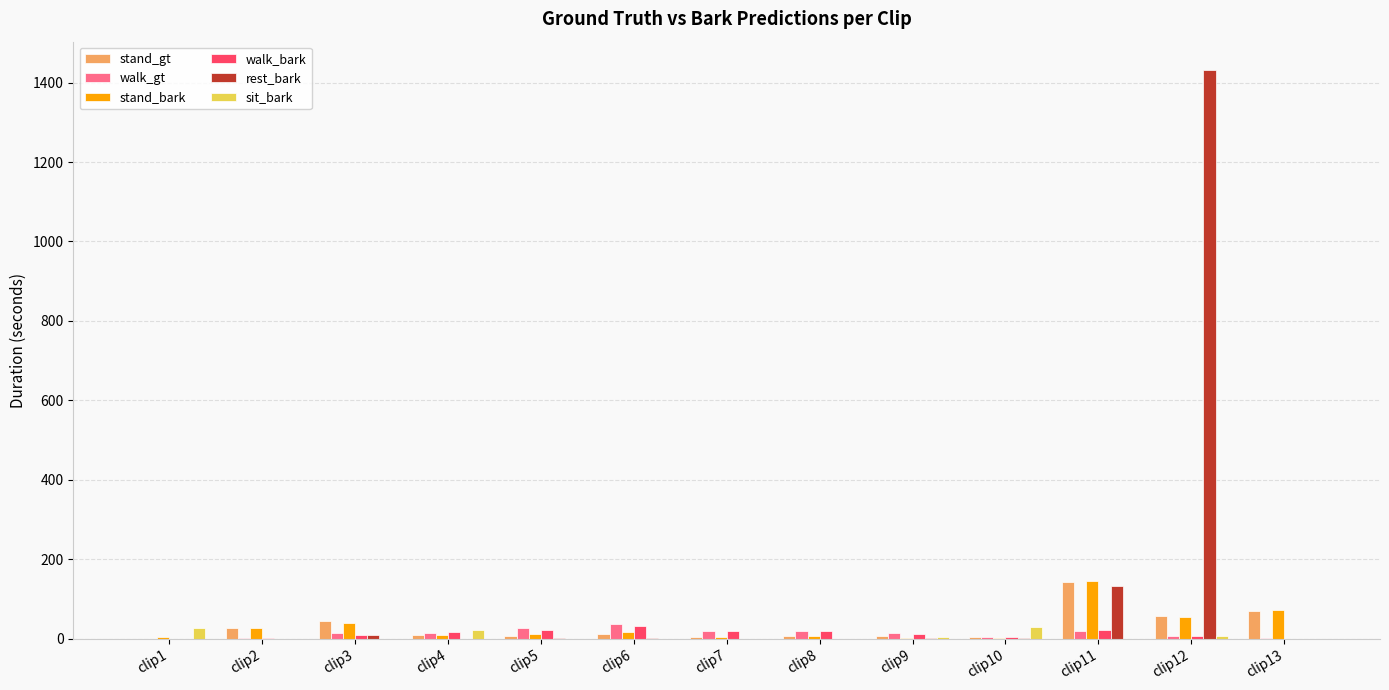

Does the chart contain stacked bars?

No